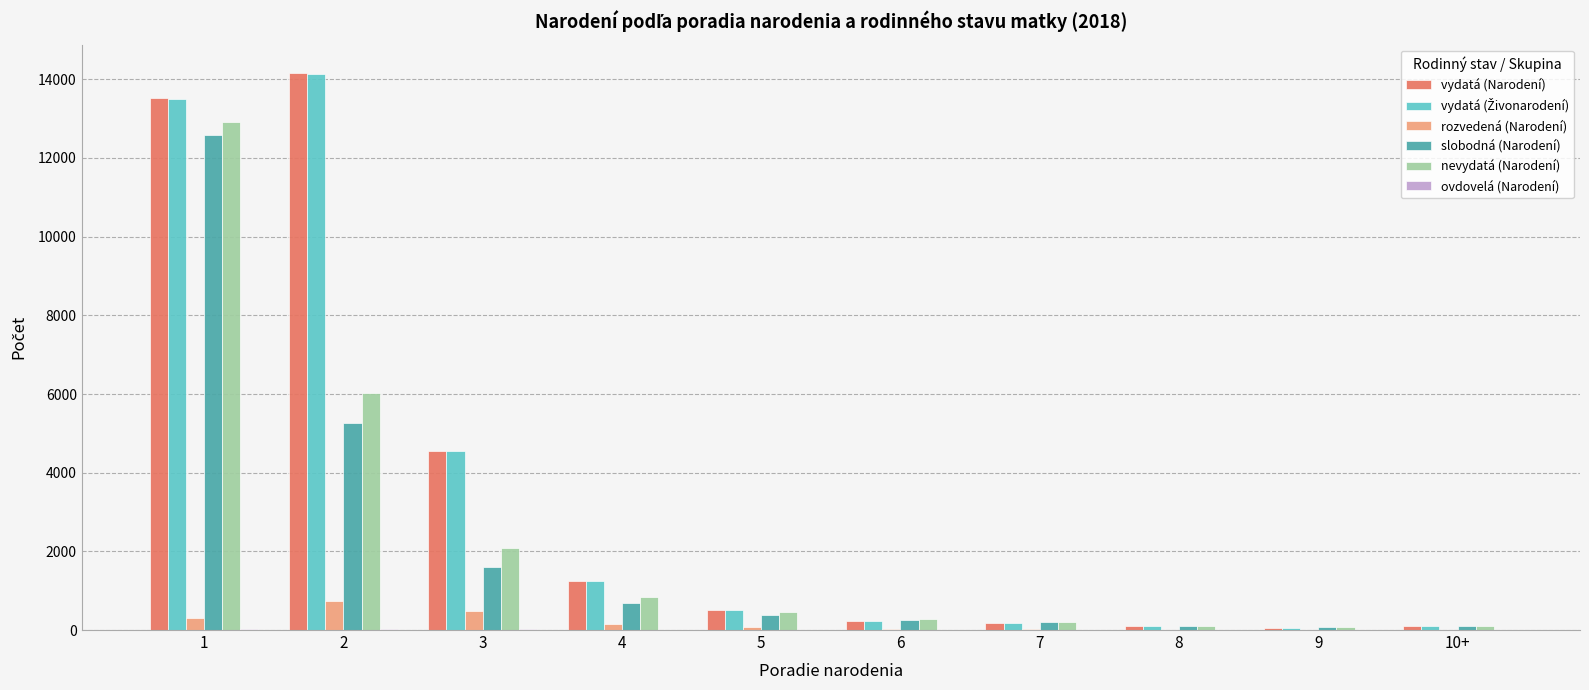

Between 3 and 7, which series saw the biggest shift?

vydatá (Narodení)